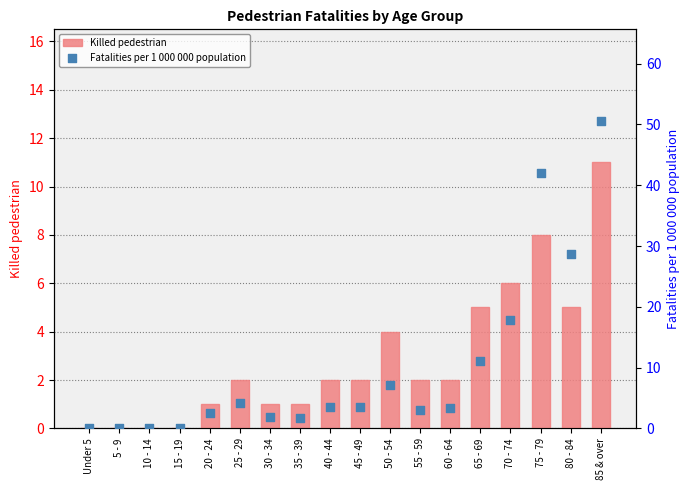

Which series reaches the maximum Y coordinate?

Fatalities per 1 000 000 population